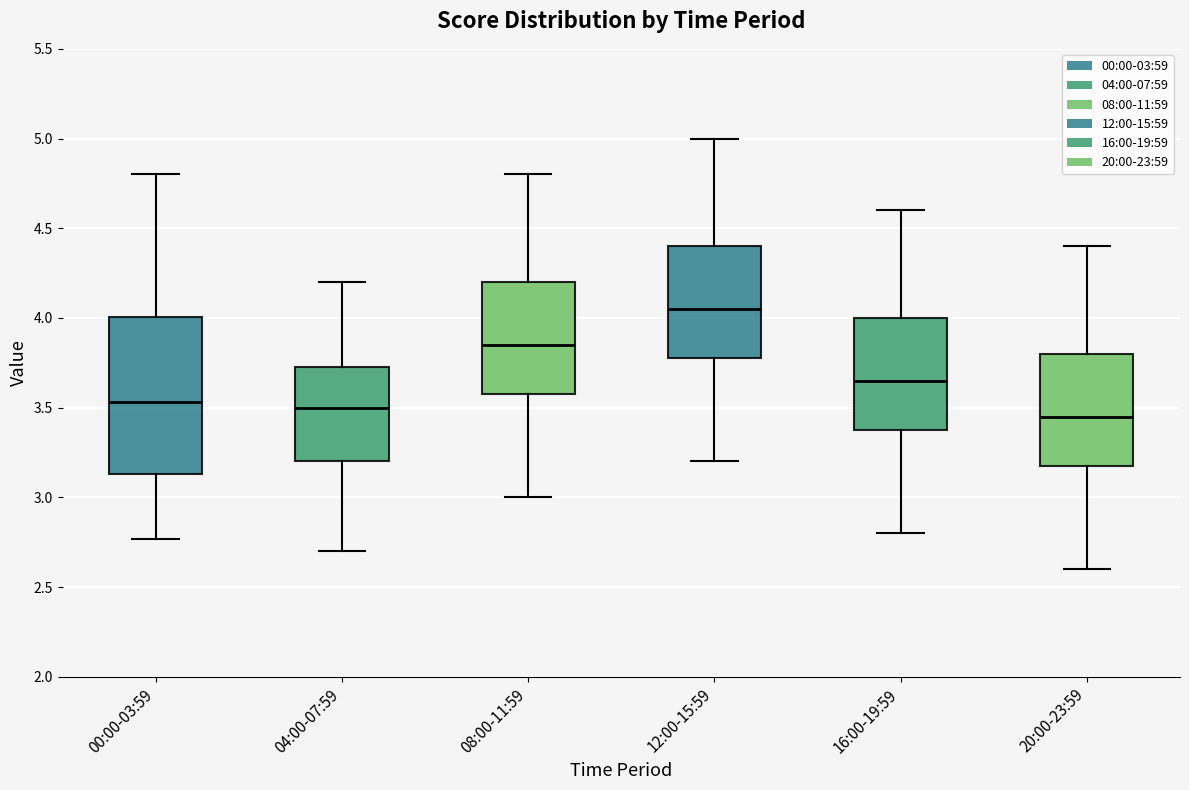

Reading left to right, read every box against the y-axis: the position of its median line, the range the box covers, and the ends of its whiskers. The values are not printed on the chart, so give them approximately, as read against the axis.

00:00-03:59: median 3.55, box 3.15 to 4.00, whiskers 2.75 to 4.80
04:00-07:59: median 3.50, box 3.20 to 3.75, whiskers 2.70 to 4.20
08:00-11:59: median 3.85, box 3.60 to 4.20, whiskers 3.00 to 4.80
12:00-15:59: median 4.05, box 3.80 to 4.40, whiskers 3.20 to 5.00
16:00-19:59: median 3.65, box 3.40 to 4.00, whiskers 2.80 to 4.60
20:00-23:59: median 3.45, box 3.20 to 3.80, whiskers 2.60 to 4.40